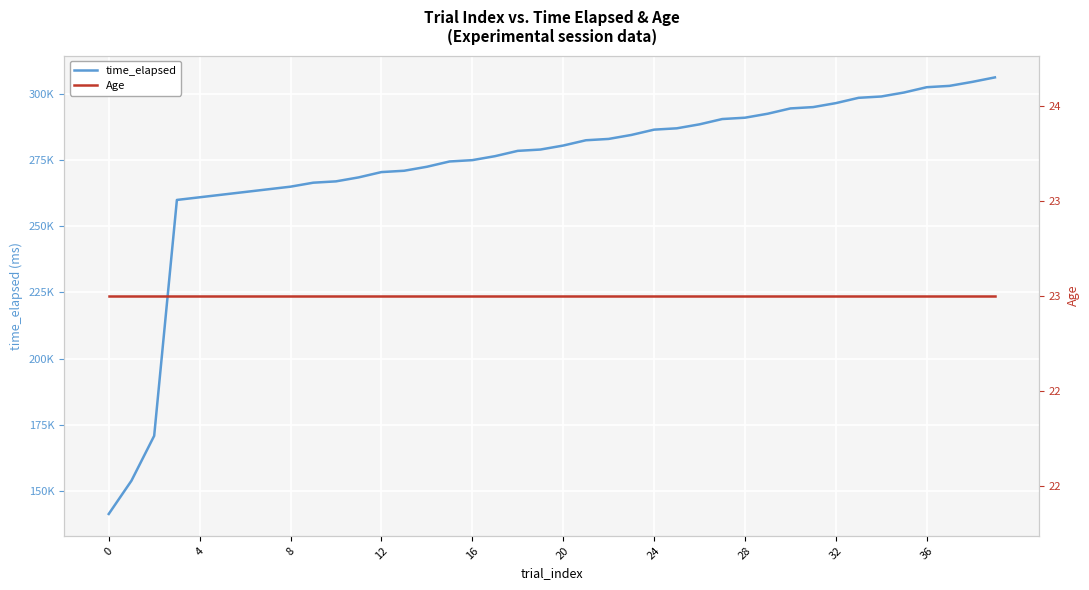

What are all the series names shown in the legend?

time_elapsed, Age